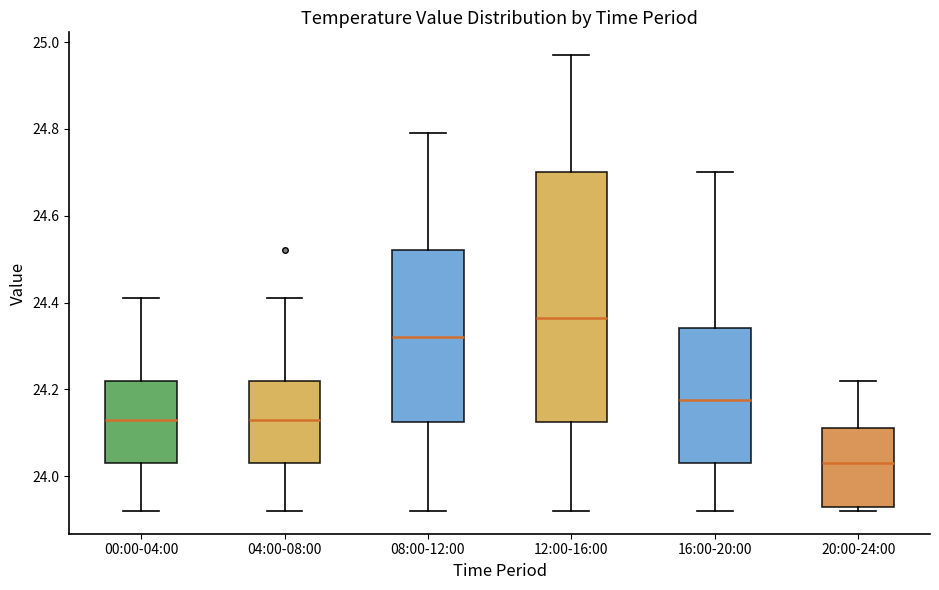

Reading left to right, transcribe this box plot: for each box, give where its median line is, the range the box spans, and where its two whiskers end, as read against the y-axis. The values are not printed on the chart, so give them approximately, as read against the axis.

00:00-04:00: median 24.14, box 24.04 to 24.22, whiskers 23.92 to 24.42
04:00-08:00: median 24.14, box 24.04 to 24.22, whiskers 23.92 to 24.42
08:00-12:00: median 24.32, box 24.12 to 24.52, whiskers 23.92 to 24.80
12:00-16:00: median 24.36, box 24.12 to 24.70, whiskers 23.92 to 24.98
16:00-20:00: median 24.18, box 24.04 to 24.34, whiskers 23.92 to 24.70
20:00-24:00: median 24.04, box 23.94 to 24.12, whiskers 23.92 to 24.22